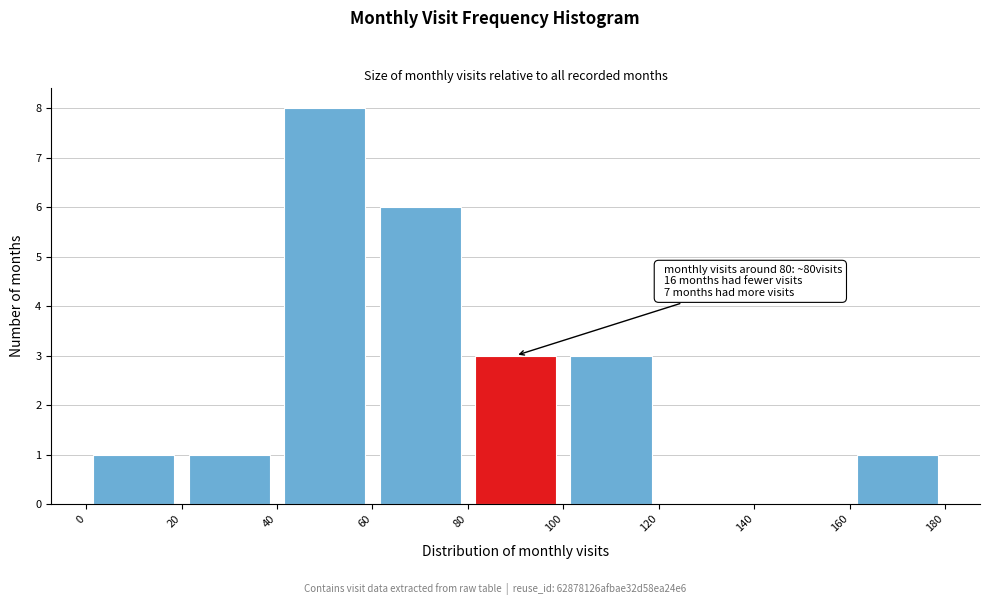

Which range on the x-axis has the tallest bar?

40 to 60